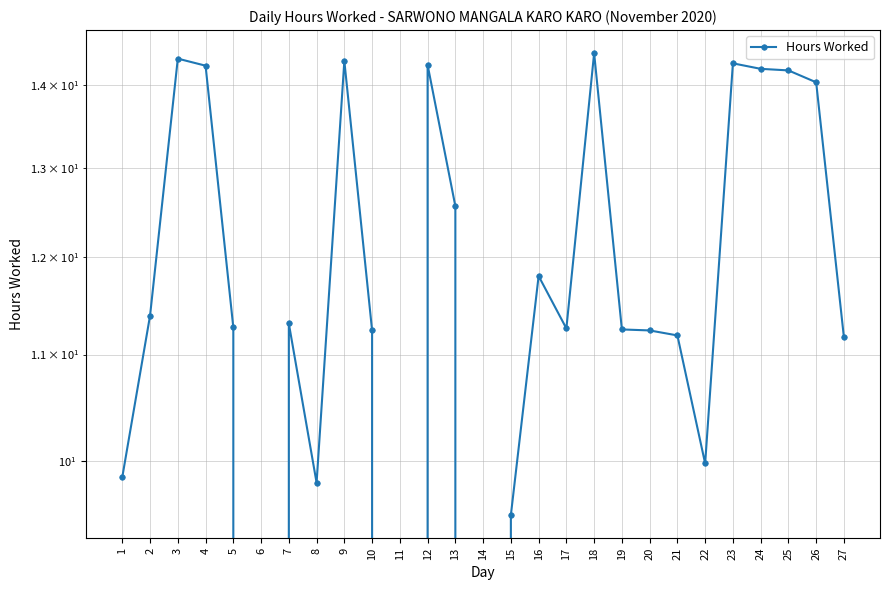

What value does the data have at 13?

12.6